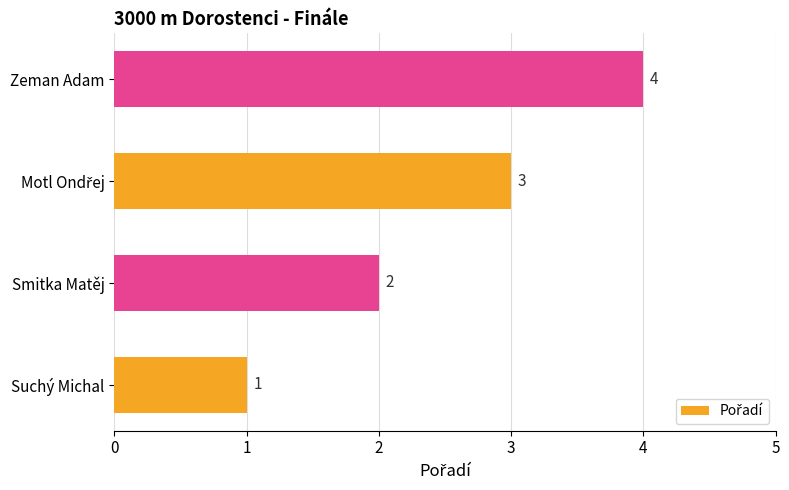

Are the bars grouped side by side (vs. stacked)?

No